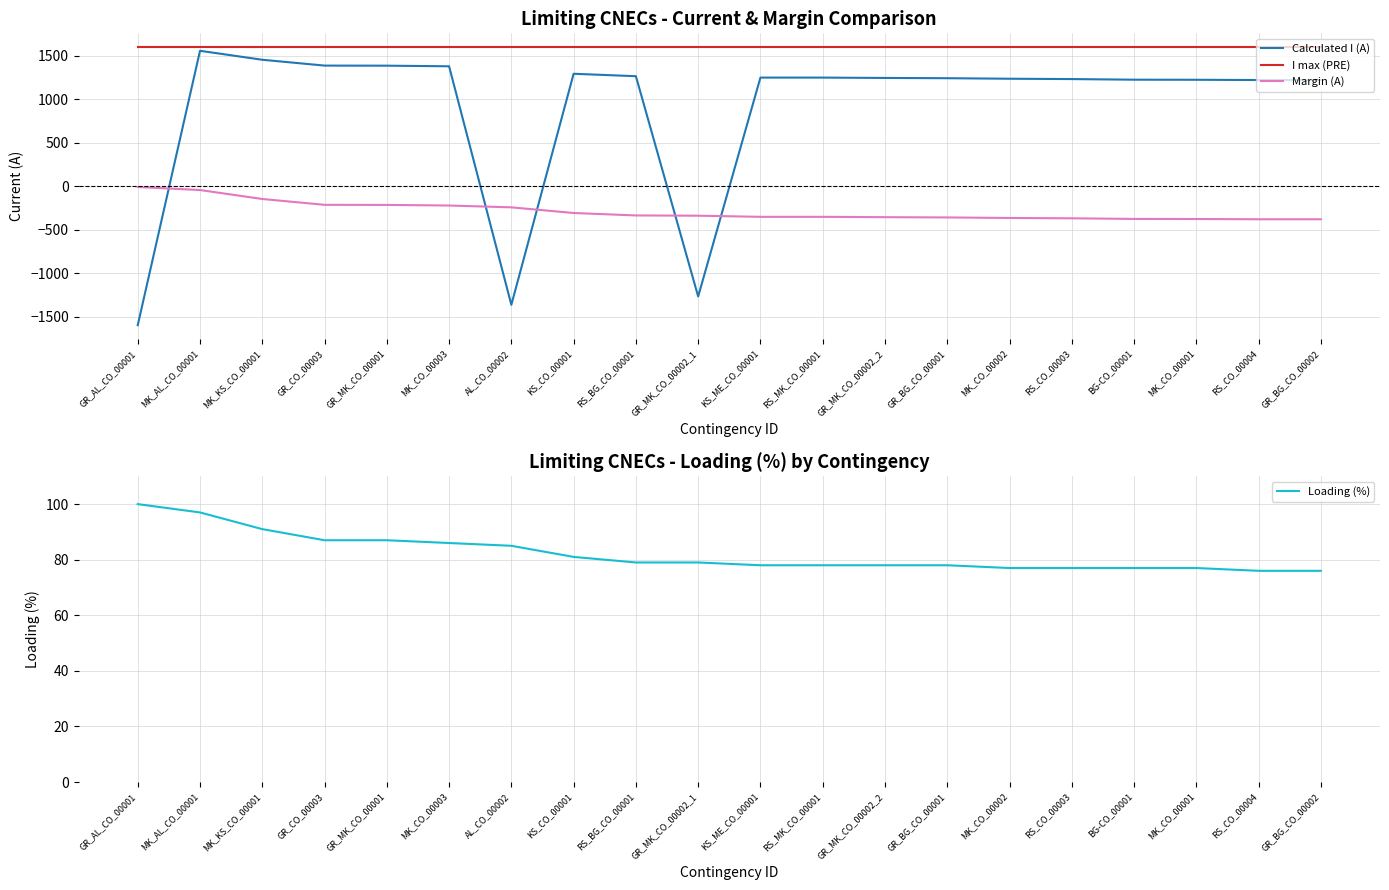

Reading left to right, list all the values displayed in this chart.

Calculated I (A): -1594	1559	1456	1389	1388	1381	-1360	1295	1267	-1264	1251	1251	1247	1244	1238	1234	1227	1226	1223	1223
I max (PRE): 1600	1600	1600	1600	1600	1600	1600	1600	1600	1600	1600	1600	1600	1600	1600	1600	1600	1600	1600	1600
Margin (A): -6	-41	-144	-211	-212	-219	-240	-305	-333	-336	-349	-349	-353	-356	-362	-366	-373	-374	-377	-377
Loading (%): 100	97	91	87	87	86	85	81	79	79	78	78	78	78	77	77	77	77	76	76